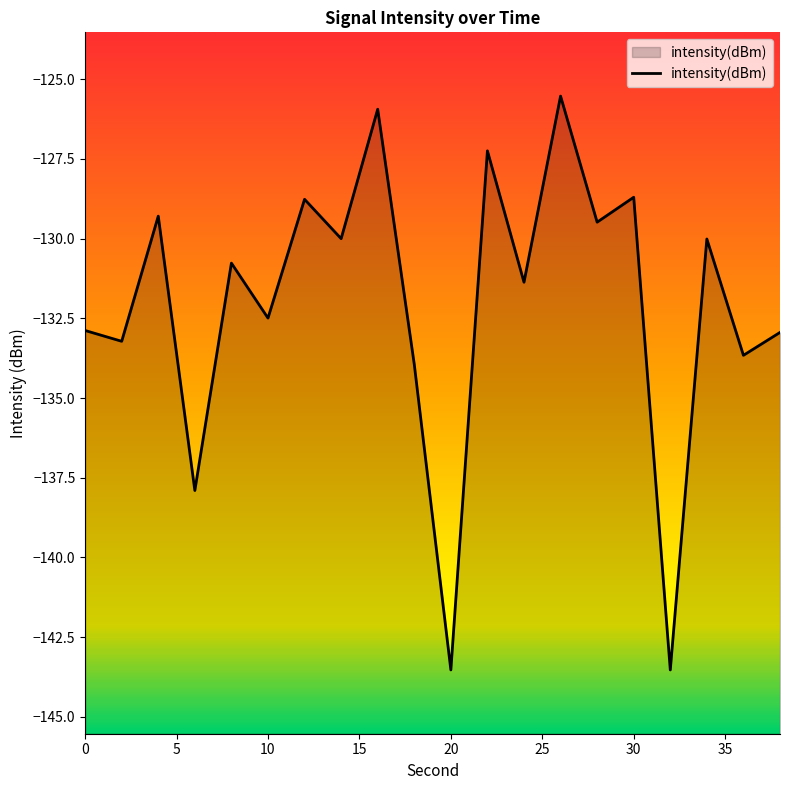

The value at 20 is -143.5. True or false?

True